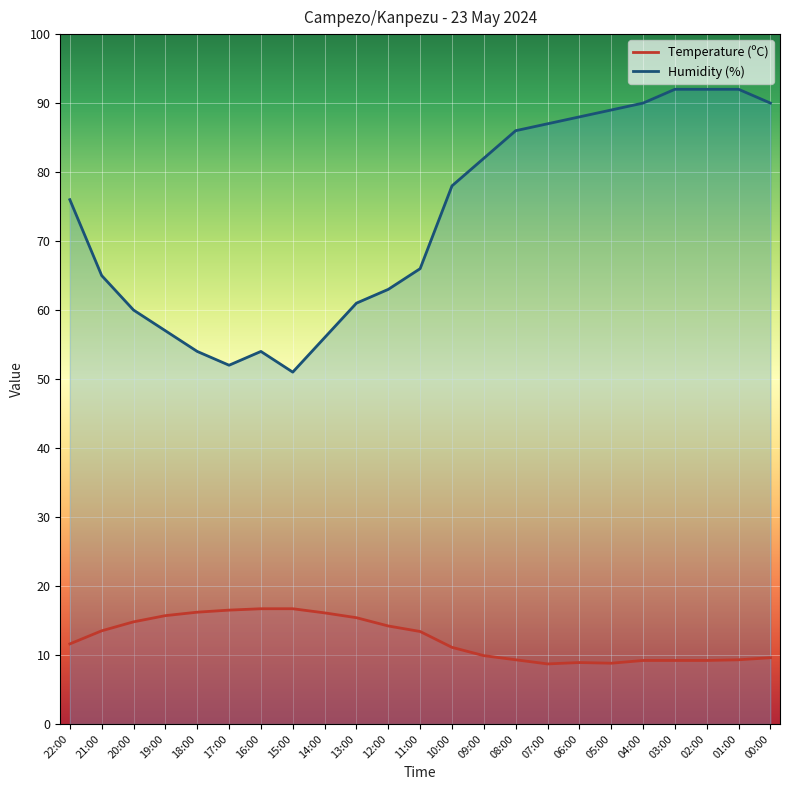

Rank the series at 21:00 from lowest to highest value.

Temperature (ºC), Humidity (%)